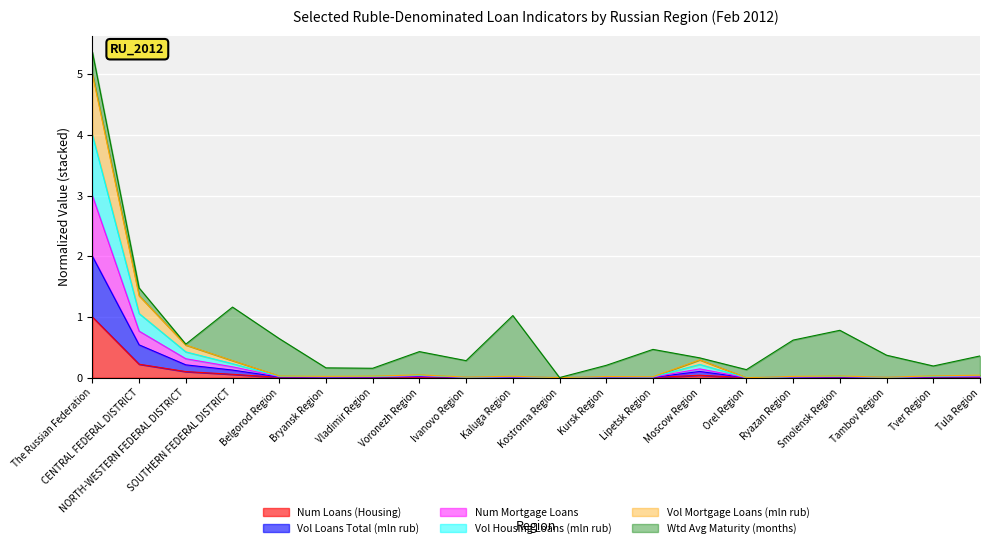

Between Kursk Region and Kostroma Region, which is larger?

Kursk Region